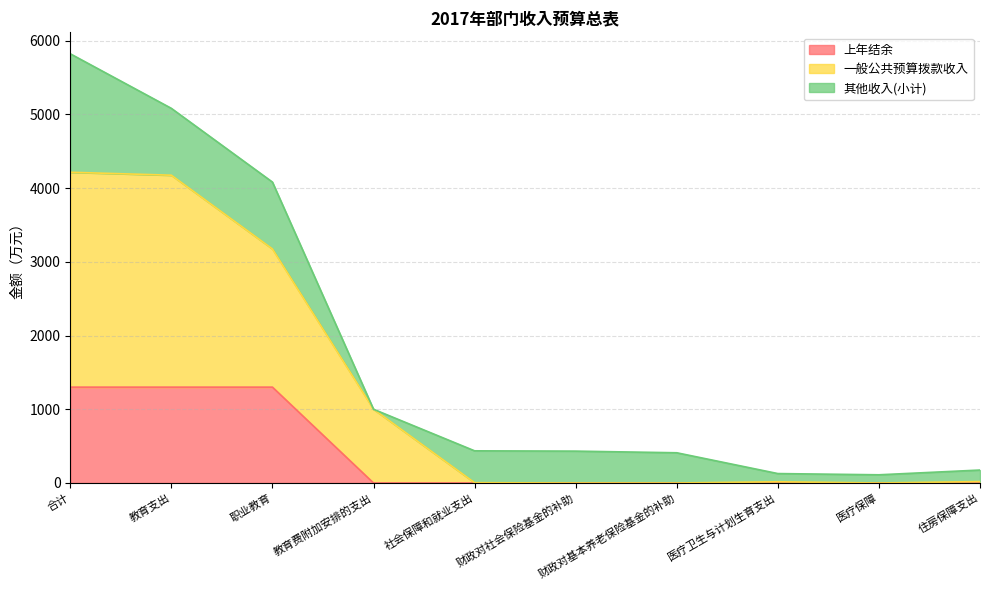

What is the label of the 2nd point from the right?

医疗保障